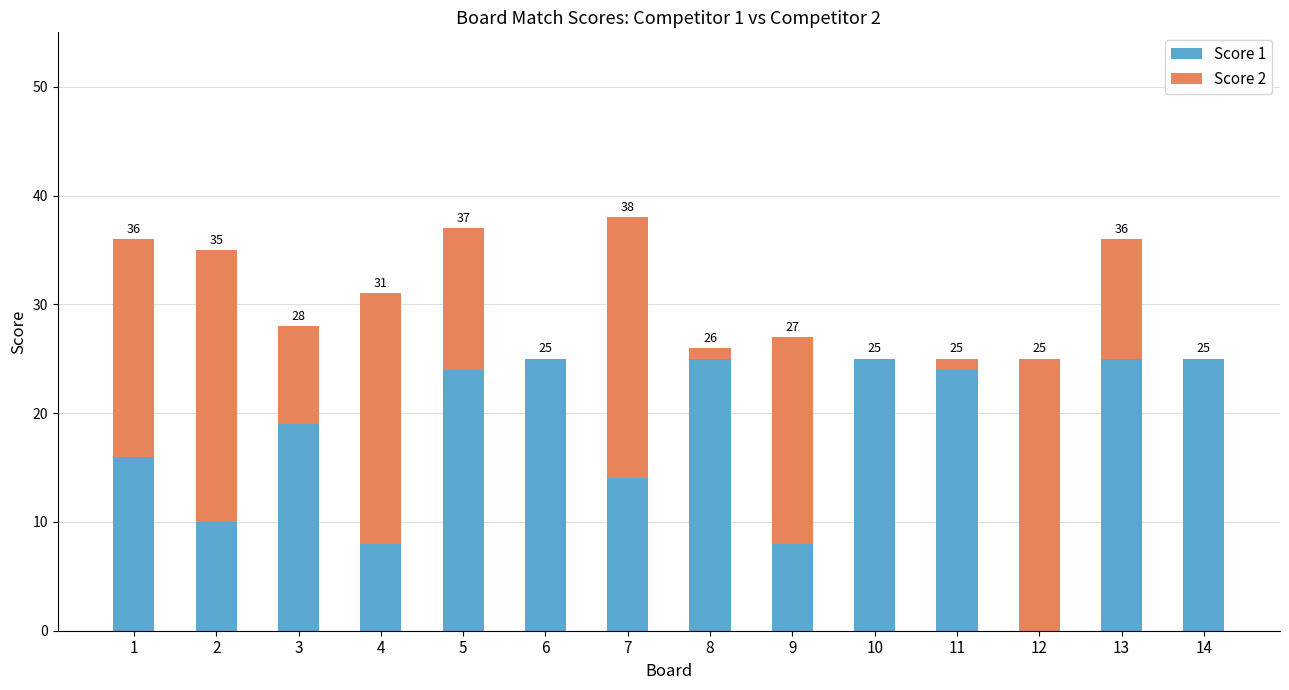

What are all the series names shown in the legend?

Score 1, Score 2